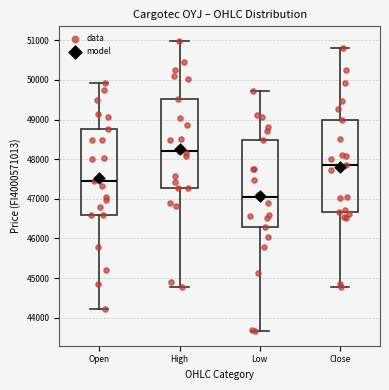

Where does the lower whisker of the box for Close end on the y-axis? The values are not printed on the chart, so give them approximately, as read against the axis.

44800